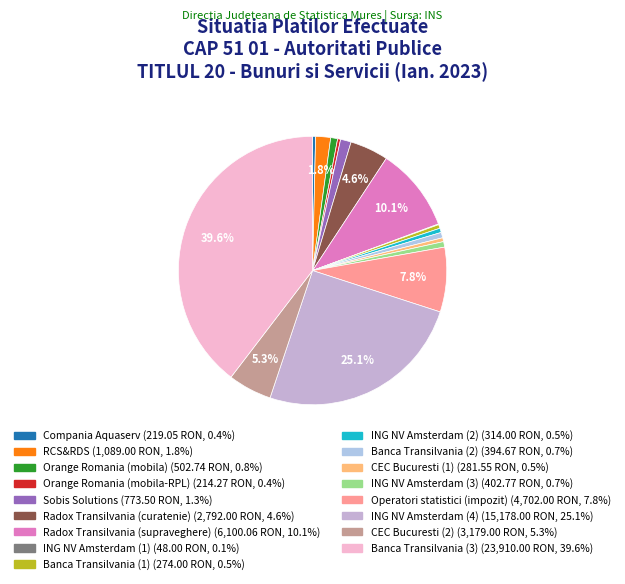

The Operatori statistici (impozit) slice represents 8% of the pie. True or false?

True